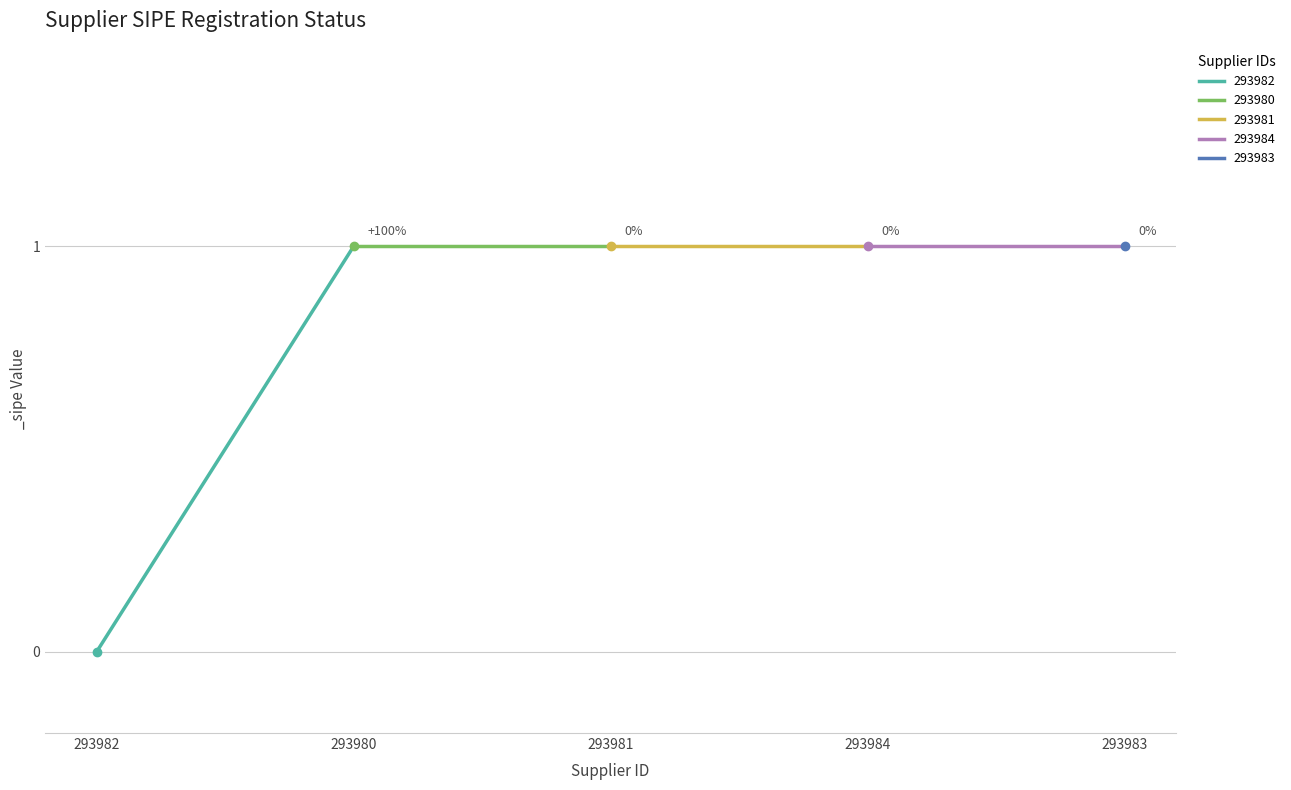

Which label corresponds to the largest value in the chart?

293980